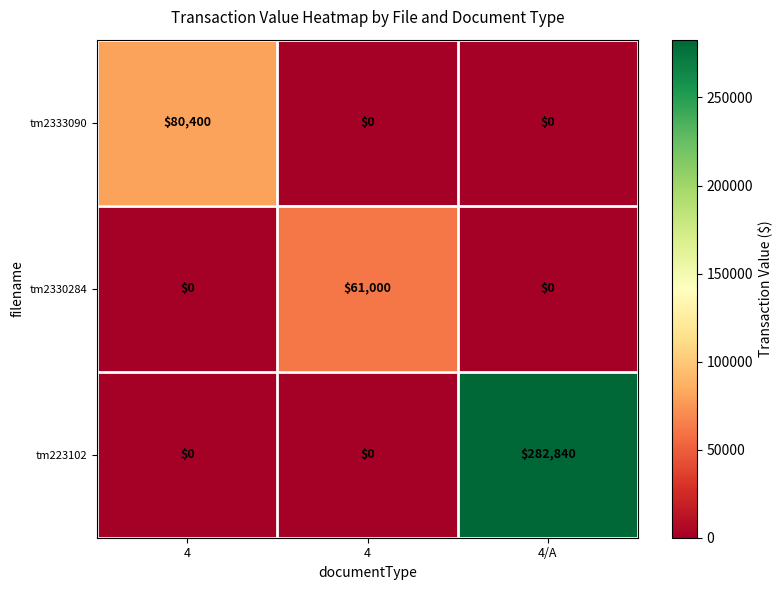

Between 4 and 4, which is larger?

4